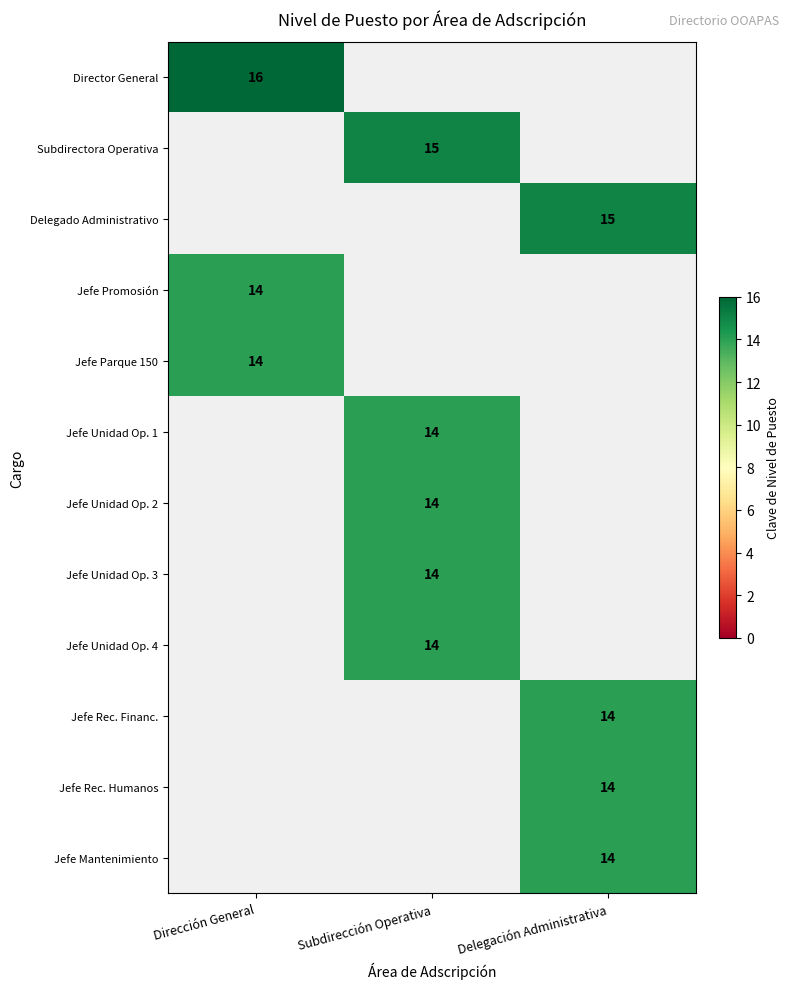

The Director General series shows 16 at Dirección General. True or false?

True